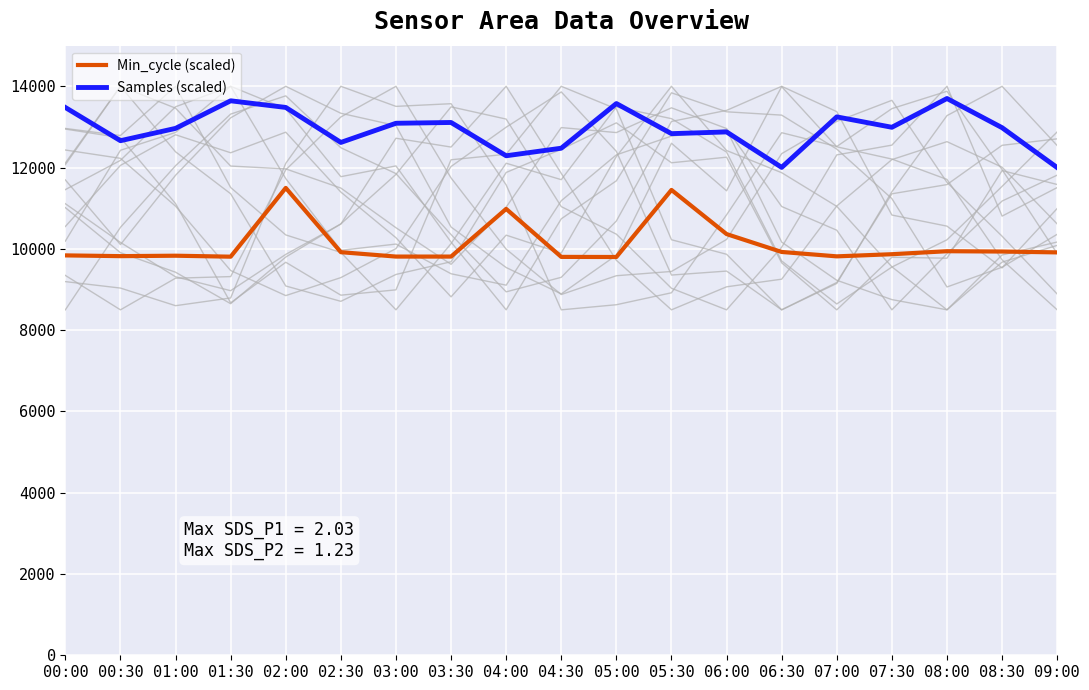

Reading left to right, what are all the values shown in this chart?

Min_cycle (scaled): 00:00=9839.5	00:30=9821.1	01:00=9831.6	01:30=9807.9	02:00=11500.0	02:30=9918.6	03:00=9810.5	03:30=9810.5	04:00=10983.4	04:30=9802.6	05:00=9800.0	05:30=11449.9	06:00=10364.0	06:30=9923.9	07:00=9815.8	07:30=9868.5	08:00=9942.3	08:30=9934.4	09:00=9913.3
Samples (scaled): 00:00=13479.1	00:30=12661.7	01:00=12965.0	01:30=13643.5	02:00=13480.0	02:30=12618.9	03:00=13090.7	03:30=13109.8	04:00=12291.0	04:30=12476.8	05:00=13575.7	05:30=12835.2	06:00=12877.6	06:30=12005.0	07:00=13247.8	07:30=12991.9	08:00=13700.0	08:30=12981.8	09:00=12000.0